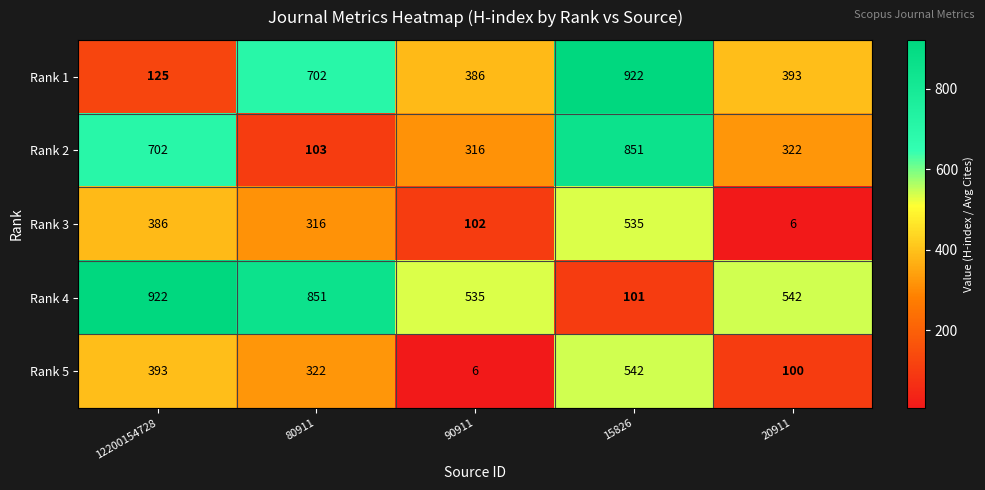

What is the difference between the maximum and minimum values in the Rank 5 series?

536